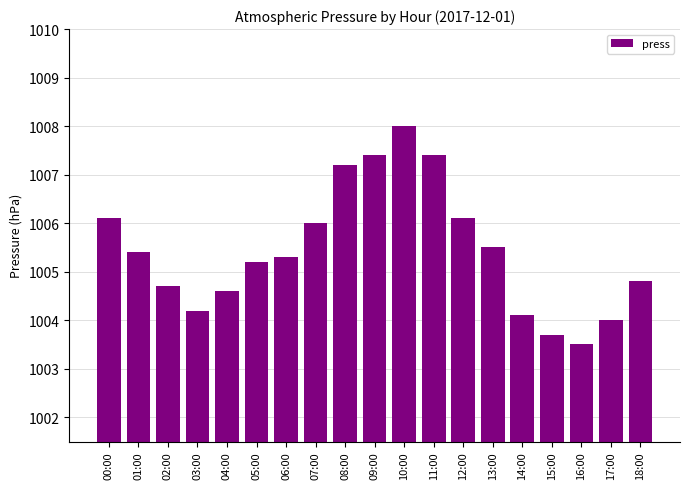

Between 18:00 and 13:00, which is larger?

13:00